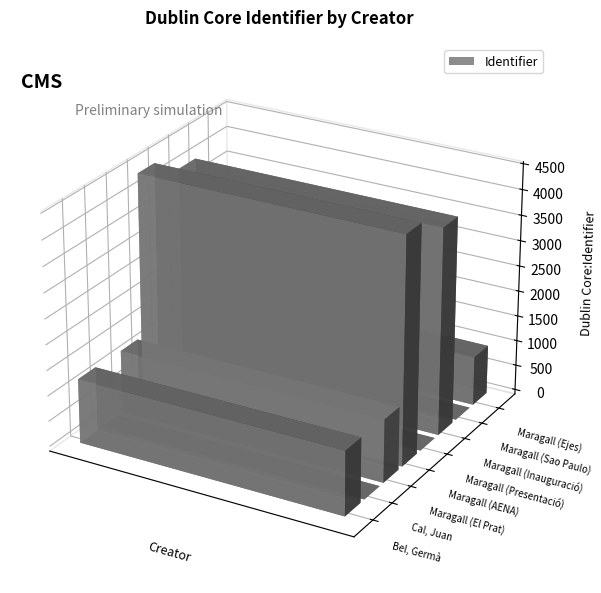

Between Maragall (Inauguració) and Maragall (El Prat), which is larger?

Maragall (Inauguració)